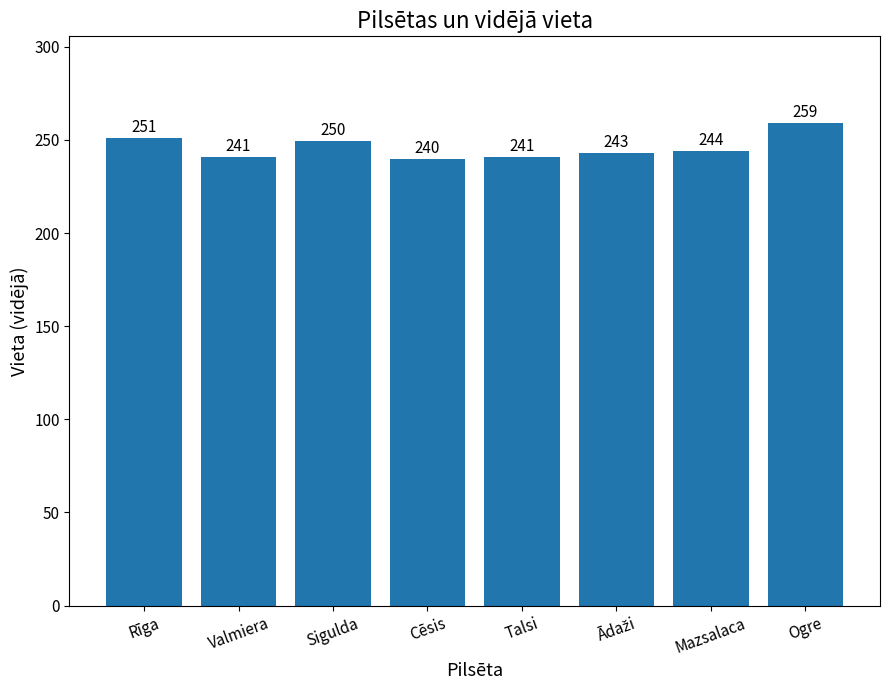

The chart shows a value of 259.0 at Ogre. True or false?

True